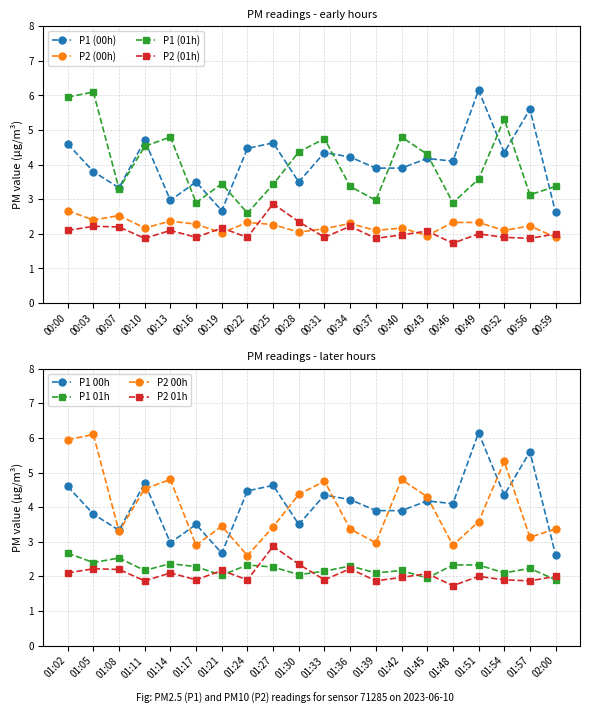

How many values in the P2_late series exceed 2?

9